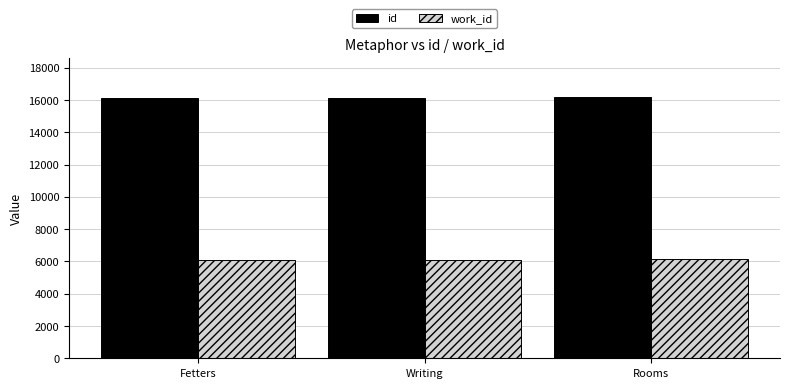

How many values in the work_id series are below 6105?

1